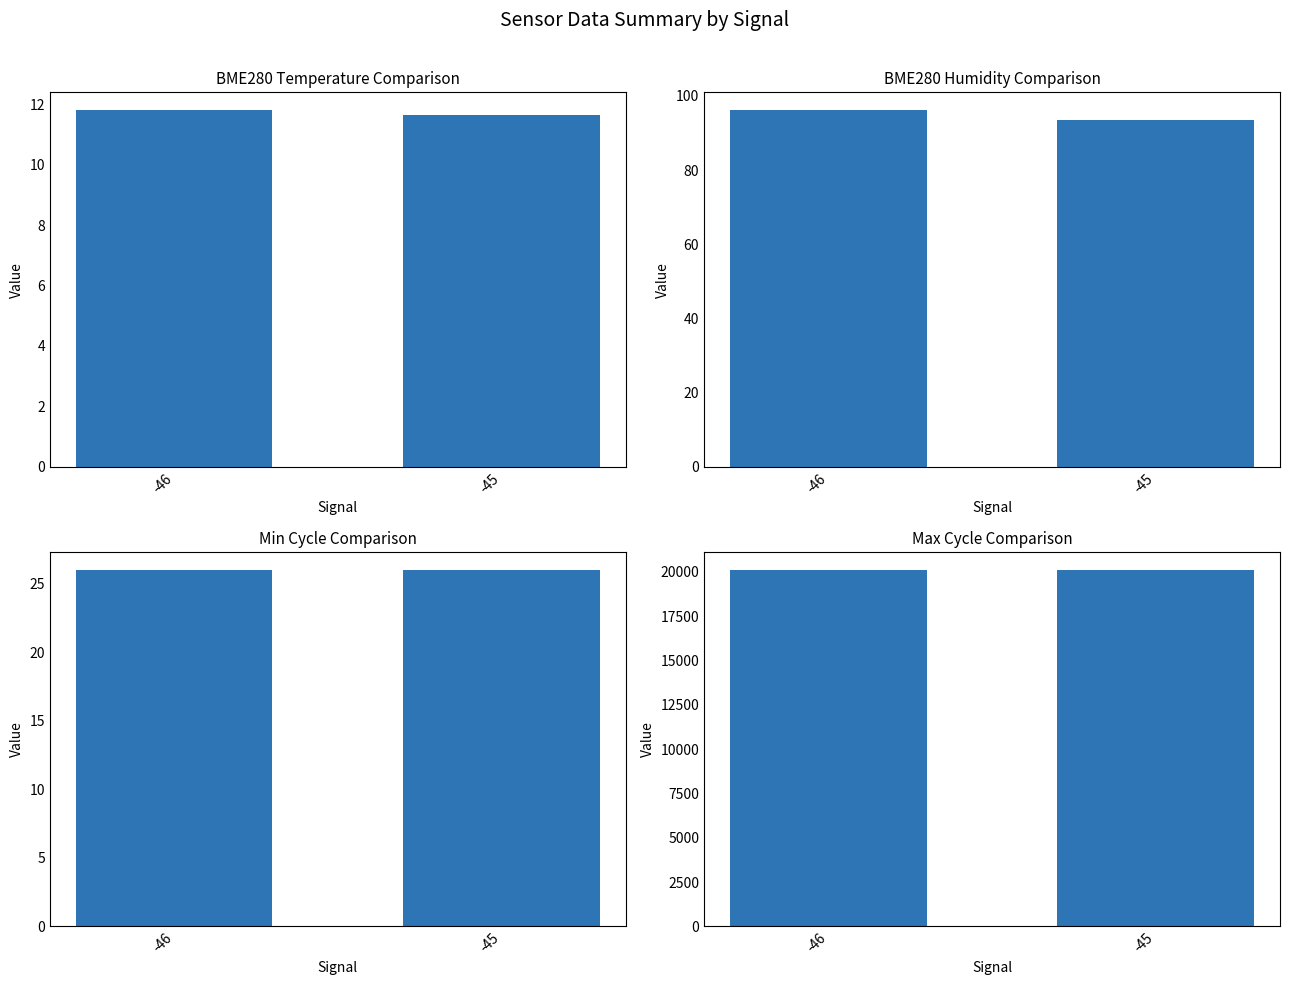

At -46, list the series in order from largest to smallest.

Max_cycle, BME280_humidity, Min_cycle, BME280_temperature